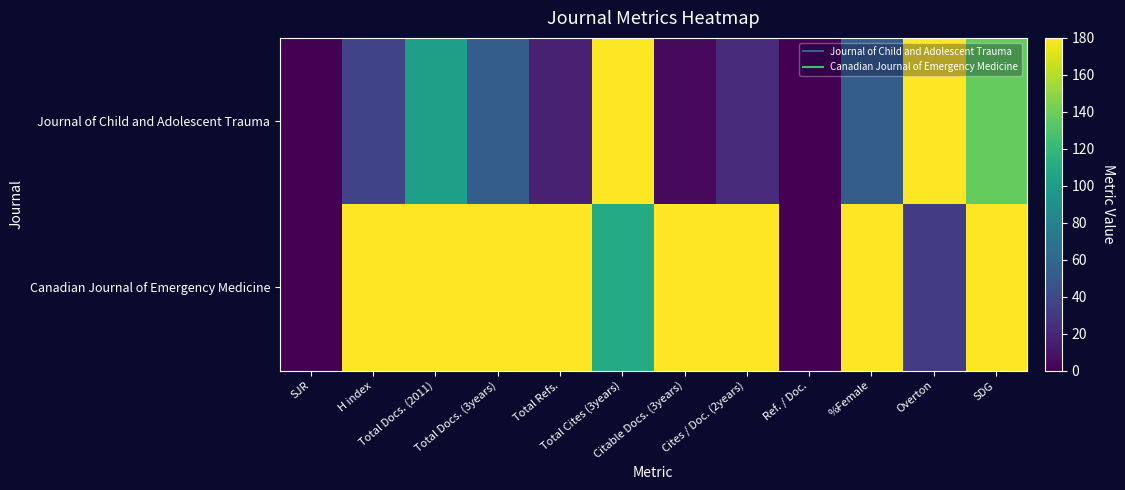

At which category is the sum across all series the highest?

SDG